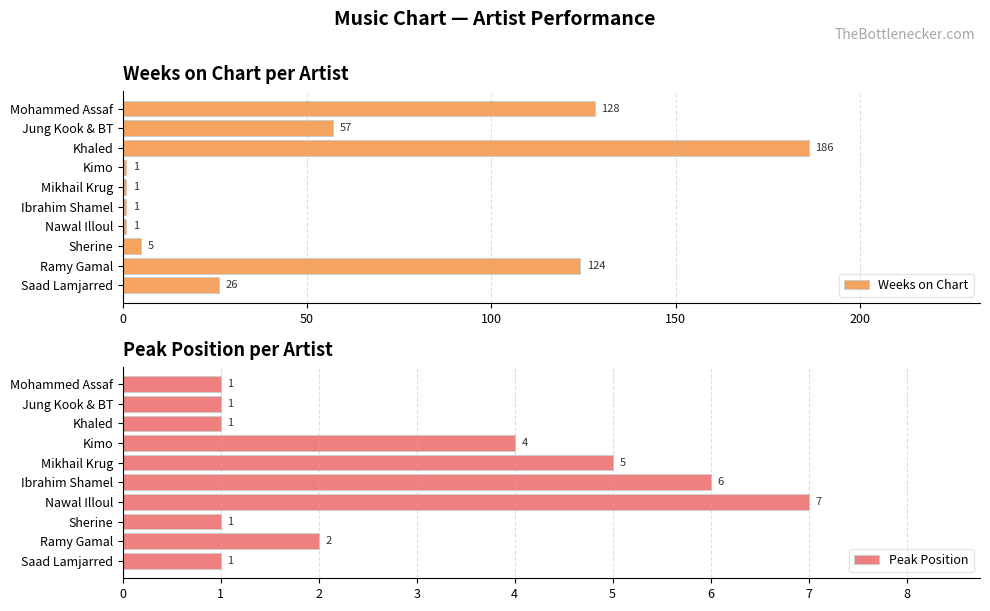

What is the minimum value for Weeks on Chart?

1